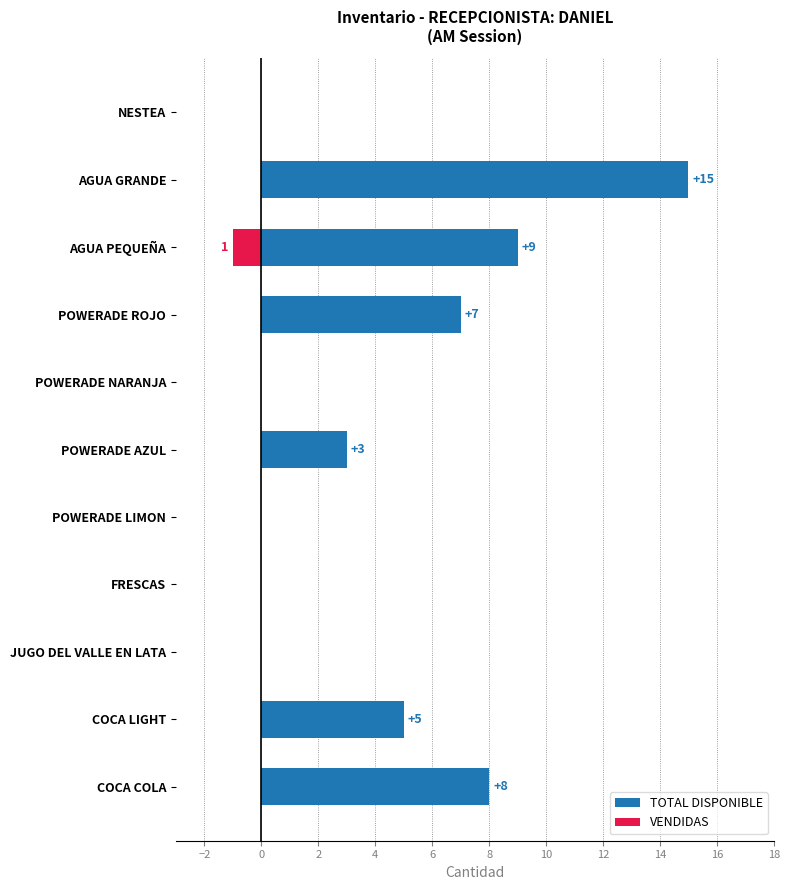

Which series has the widest spread of values?

TOTAL DISPONIBLE